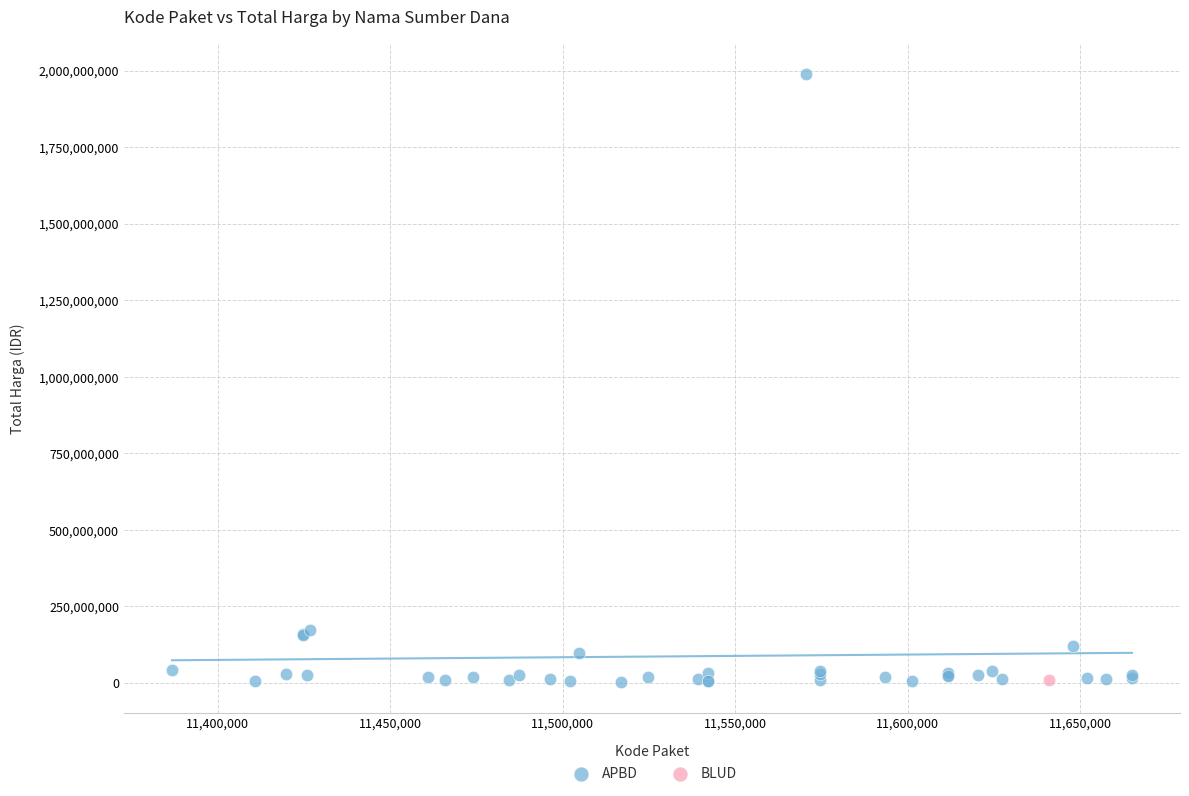

What are all the series names shown in the legend?

APBD, BLUD